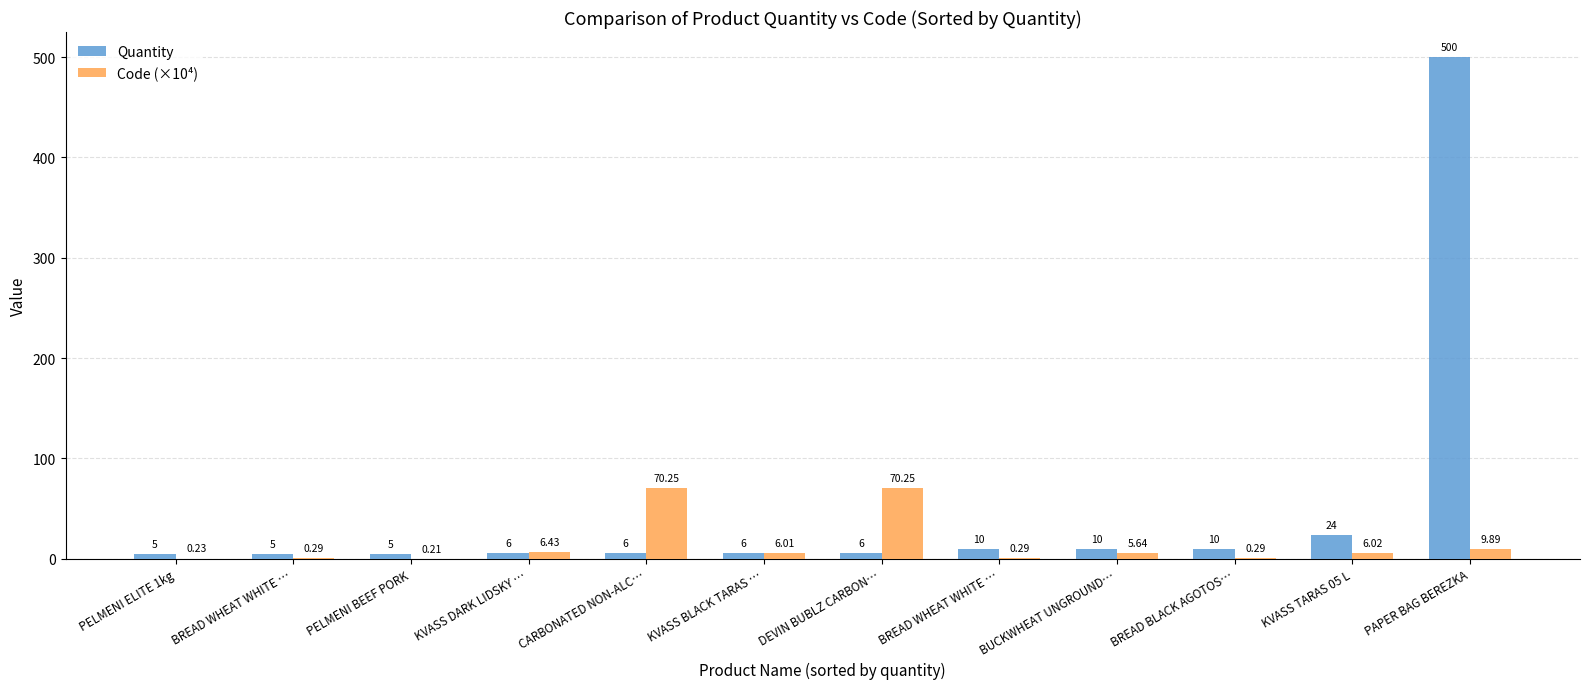

What is the highest value of the Quantity series?

500.0